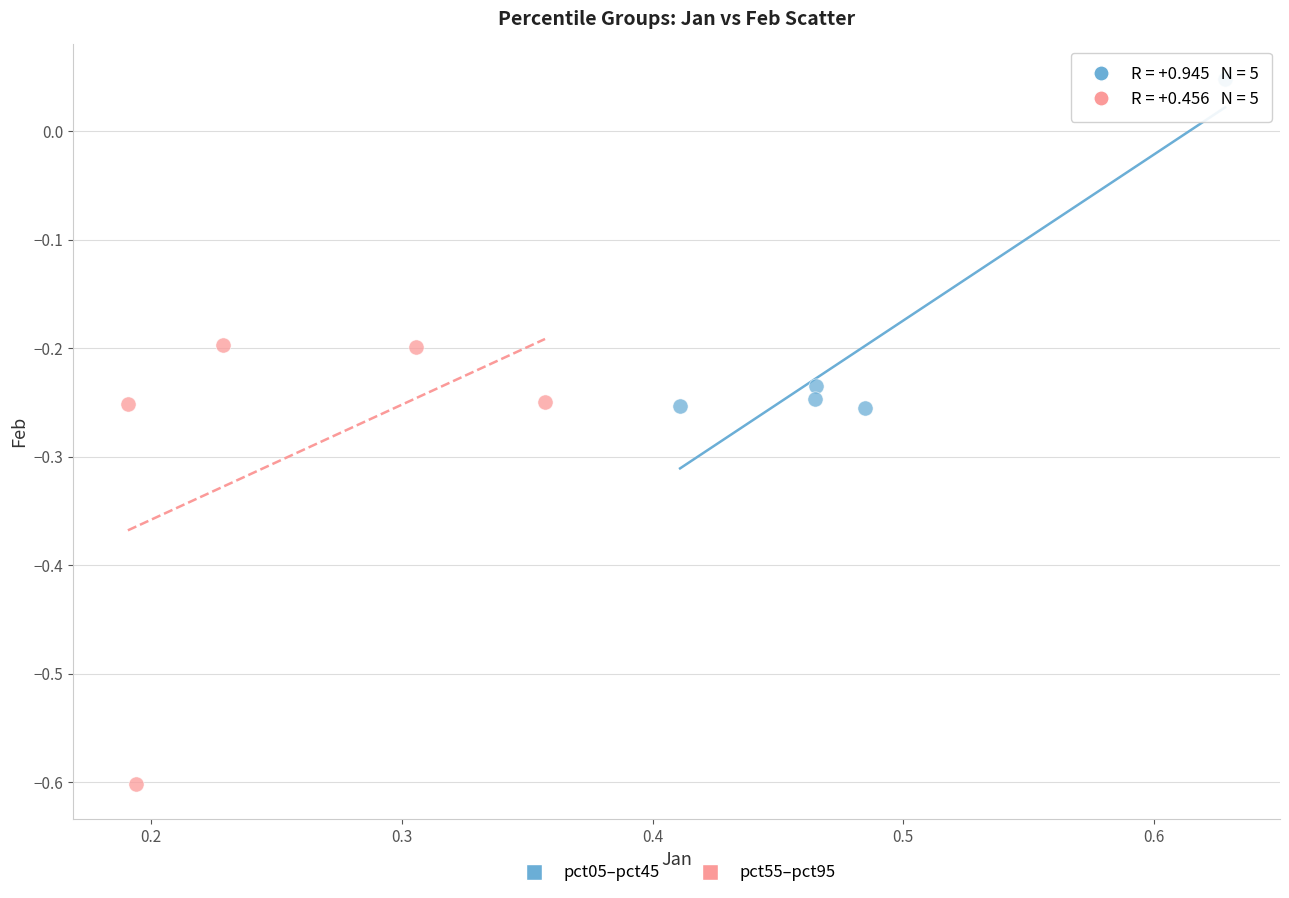

Which series contains the lowest Y value?

pct55–pct95